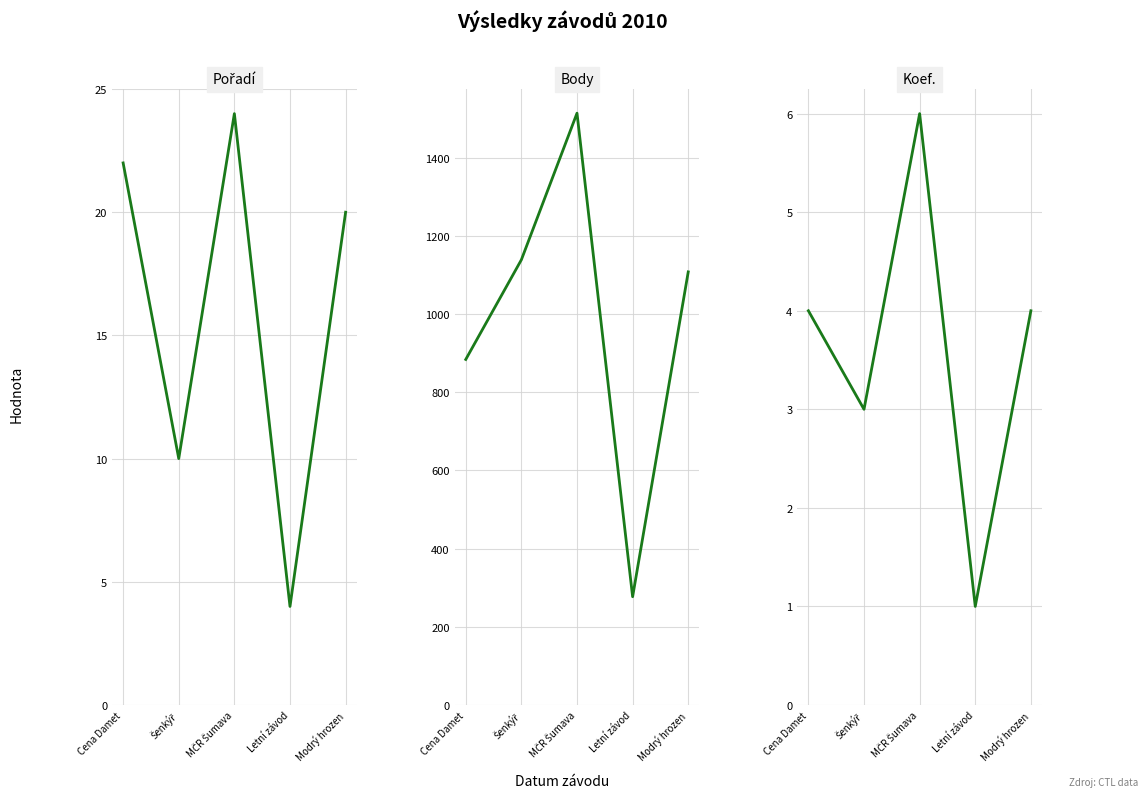

Reading left to right, transcribe all the data shown in this chart.

Pořadí: 22	10	24	4	20
Body: 884	1139	1514	277	1108
Koef.: 4	3	6	1	4